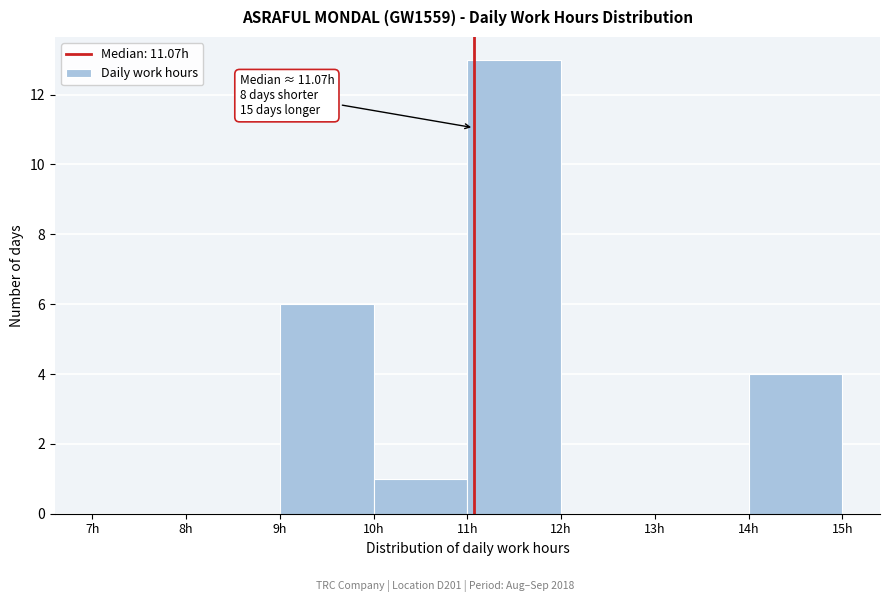

Over which range of the x-axis is the bar tallest?

11 to 12